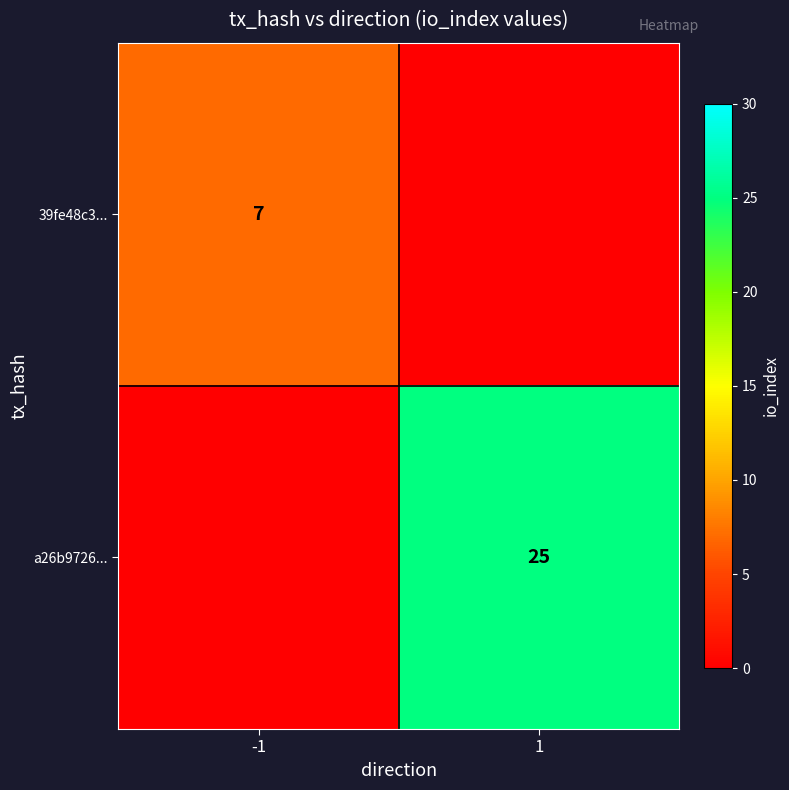

True or false: 39fe48c3... has a value of 9 at -1.

False